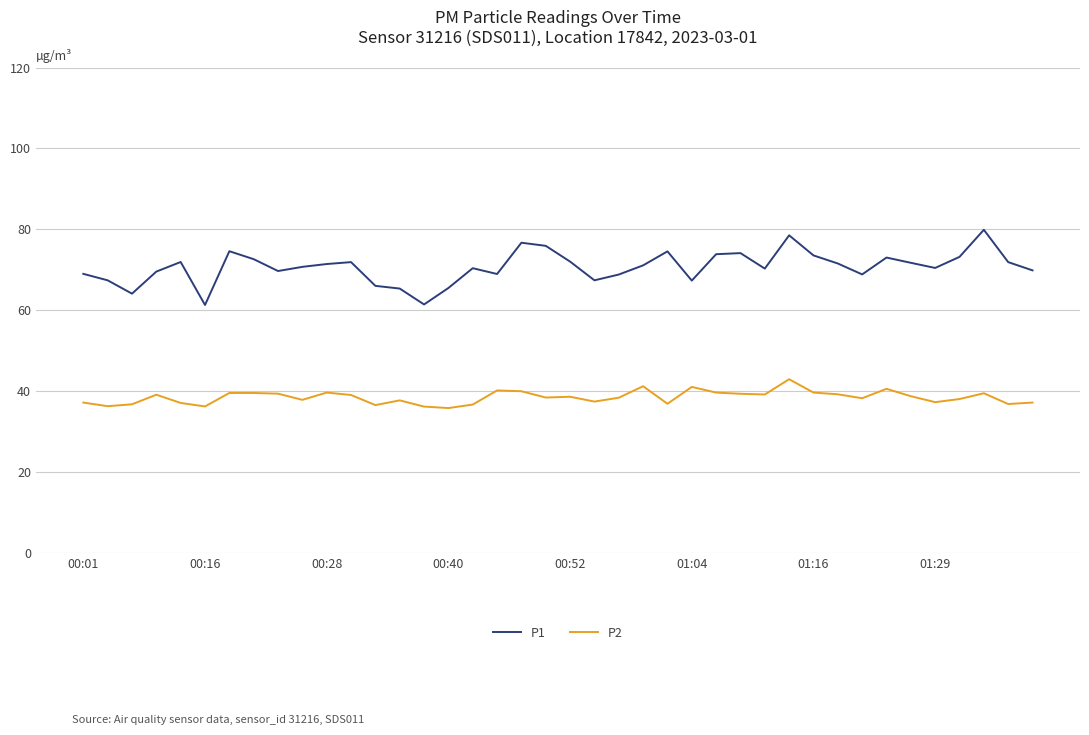

Which series has the largest range (max minus min)?

P1